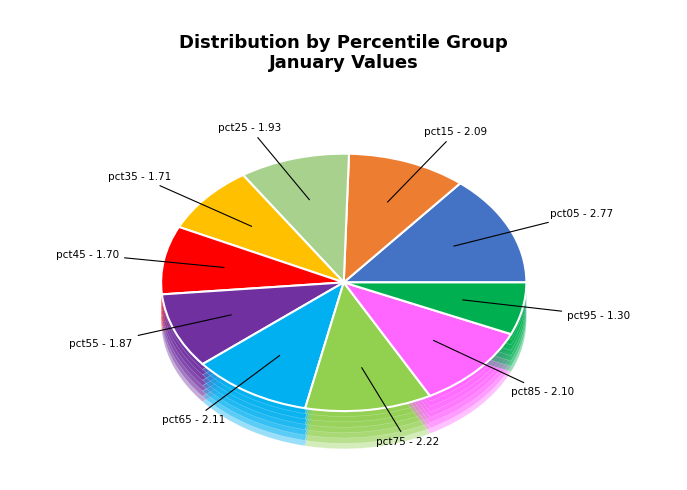

Count the number of slices in the pie.

10